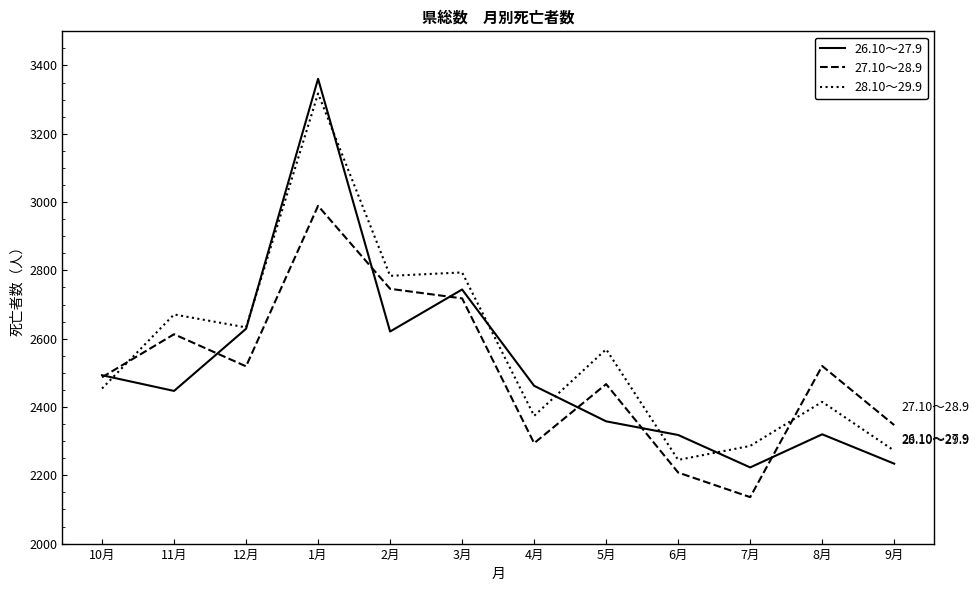

What is the total value across all series at 5月?

7394